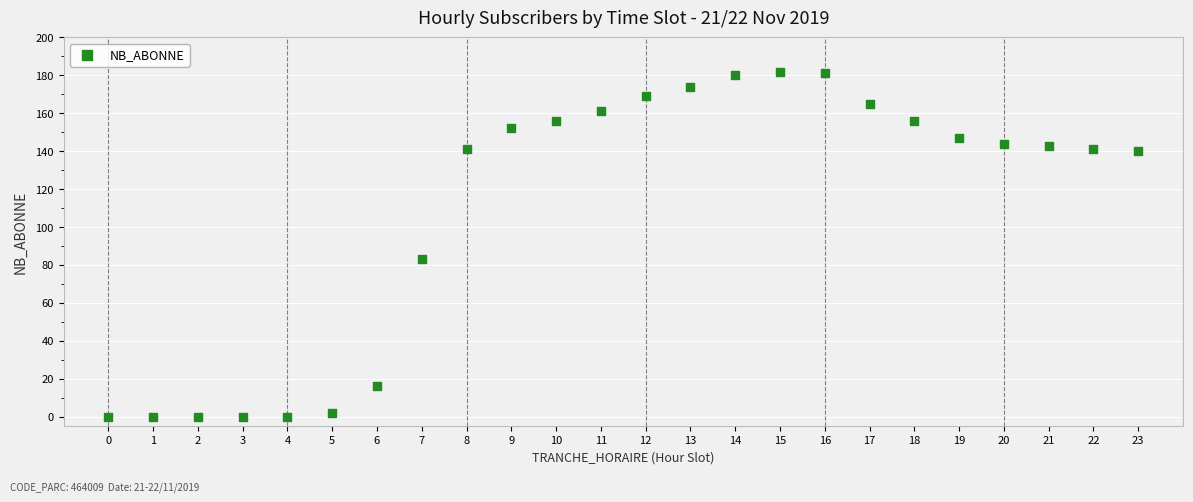

What Y value in the scatter plot is closest to 91?

83